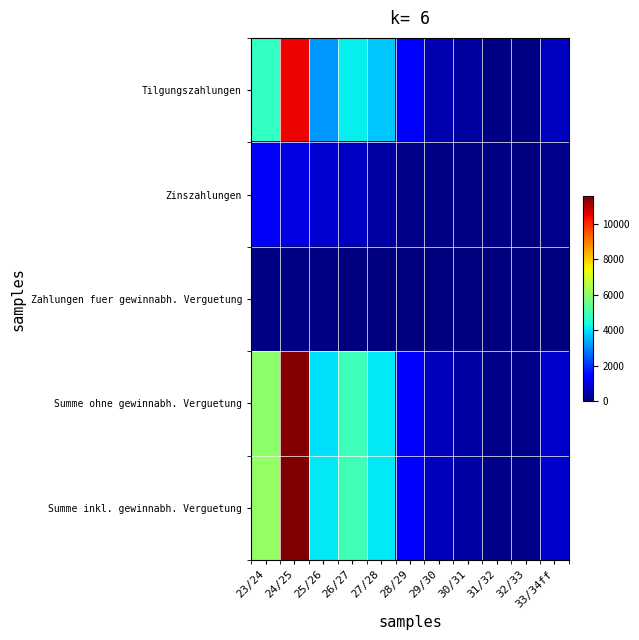

Reading left to right, transcribe all the data shown in this chart.

Tilgungszahlungen: 23/24=4741	24/25=10431	25/26=3164	26/27=4171	27/28=3715	28/29=1331	29/30=530	30/31=322	31/32=47	32/33=50	33/34ff=653
Zinszahlungen: 23/24=1254	24/25=1027	25/26=835	26/27=712	27/28=381	28/29=102	29/30=64	30/31=53	31/32=47	32/33=44	33/34ff=141
Zahlungen fuer gewinnabh. Verguetung: 23/24=89	24/25=75	25/26=60	26/27=45	27/28=0	28/29=0	29/30=0	30/31=0	31/32=0	32/33=0	33/34ff=0
Summe ohne gewinnabh. Verguetung: 23/24=5995	24/25=11458	25/26=4000	26/27=4883	27/28=4096	28/29=1433	29/30=594	30/31=375	31/32=94	32/33=94	33/34ff=794
Summe inkl. gewinnabh. Verguetung: 23/24=6084	24/25=11533	25/26=4060	26/27=4928	27/28=4096	28/29=1433	29/30=594	30/31=375	31/32=94	32/33=94	33/34ff=794